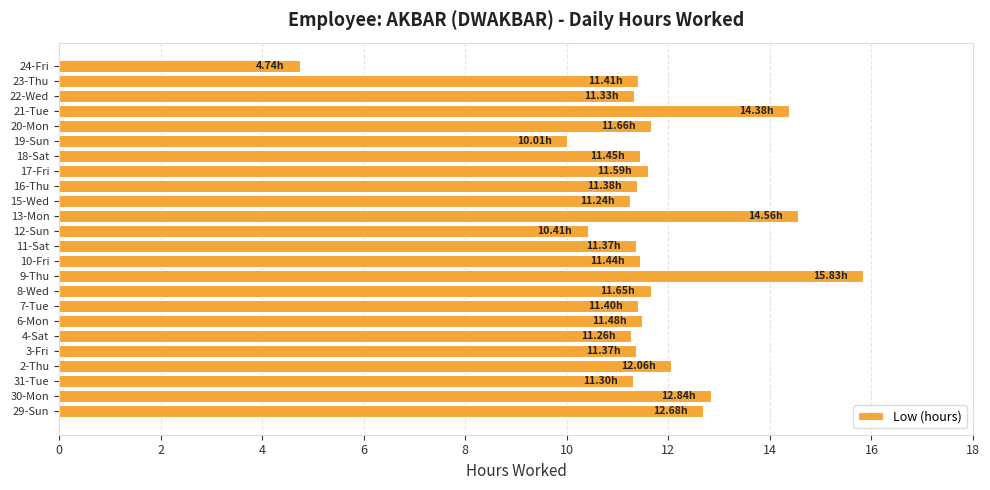

Which label corresponds to the largest value in the chart?

9-Thu